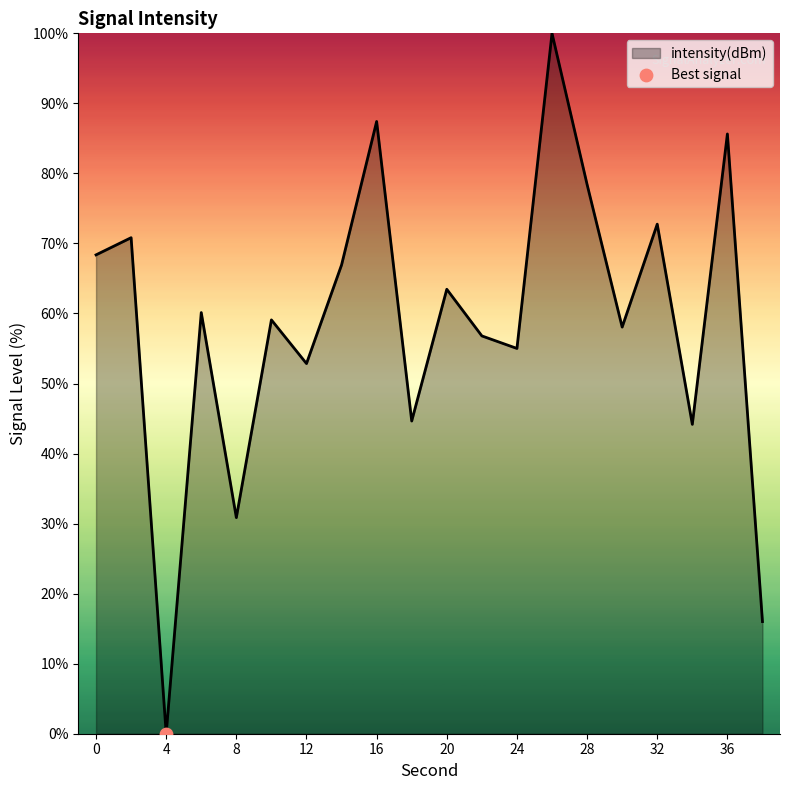

What is the greatest value displayed?

100.0